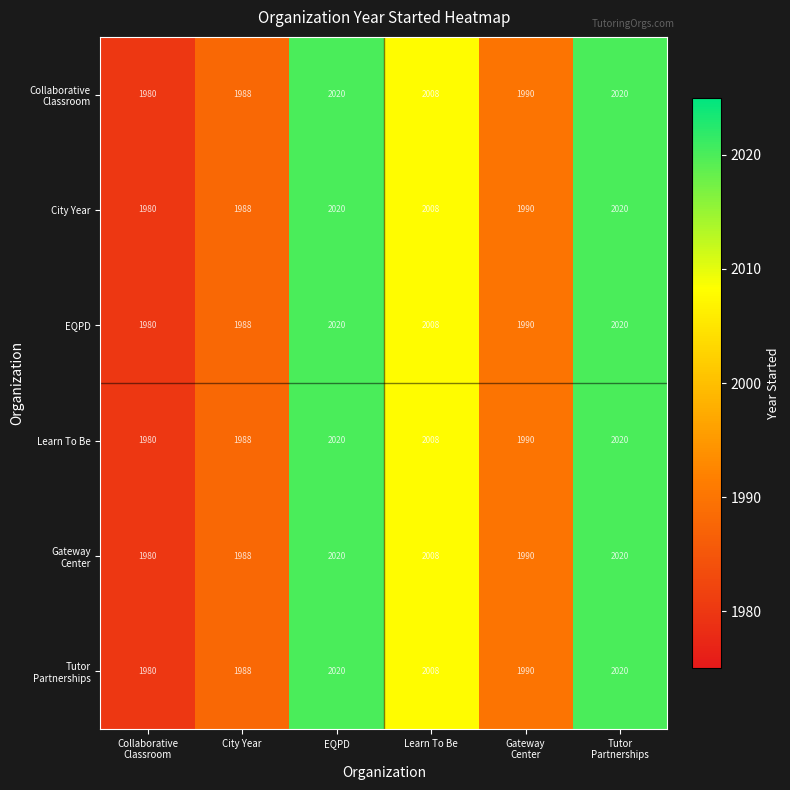

Is it true that EQPD equals 3357 at Learn To Be?

False